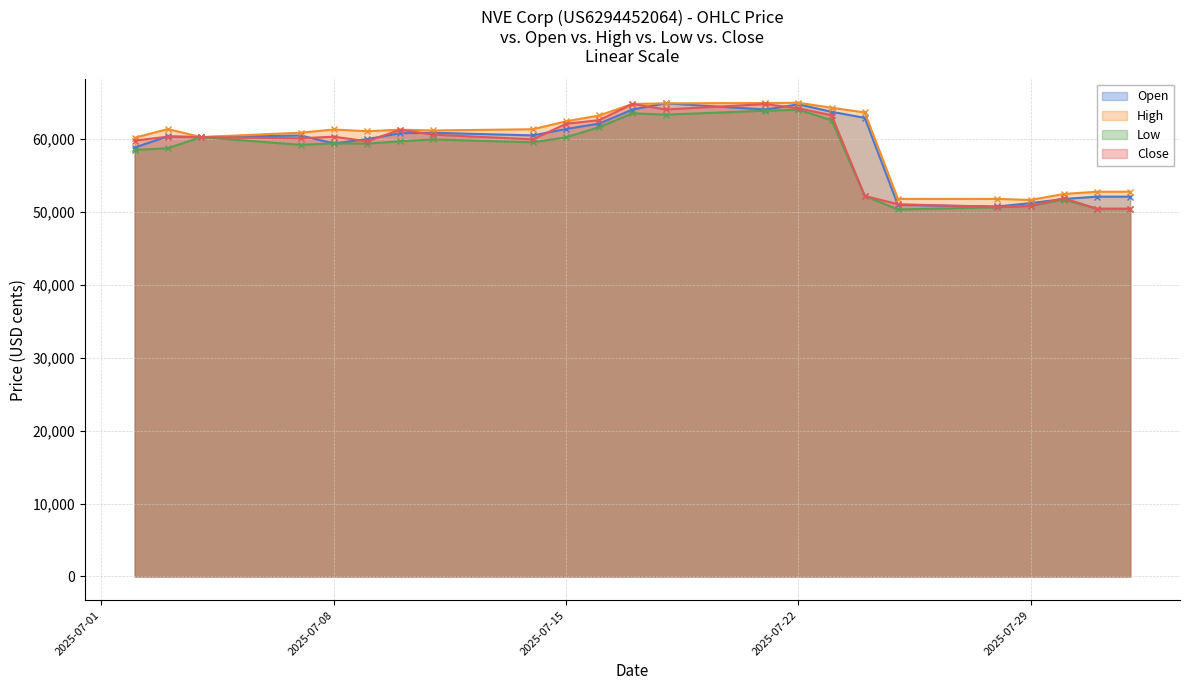

What is the smallest value displayed?

50325